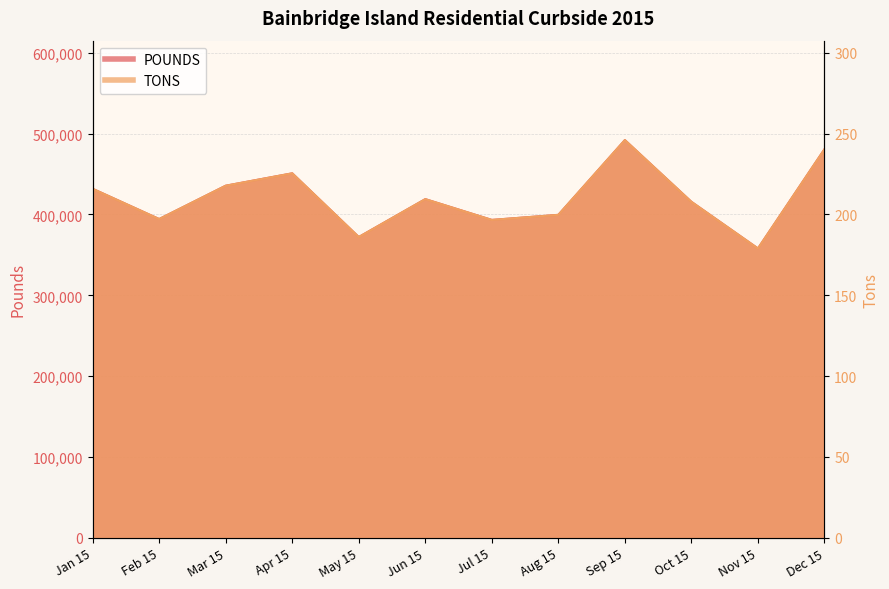

Between Sep 15 and Nov 15, which series saw the biggest shift?

POUNDS